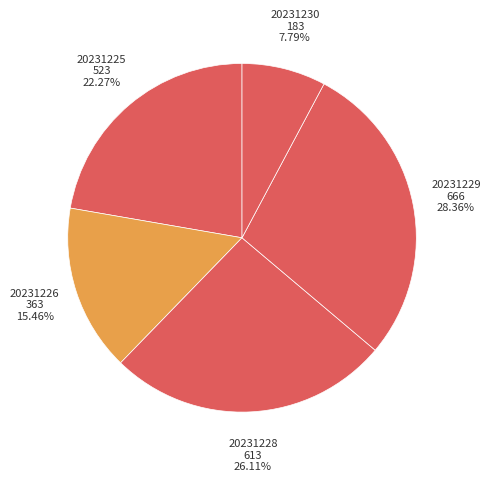

To the nearest percent, what percentage of the pie is 20231228?

26%